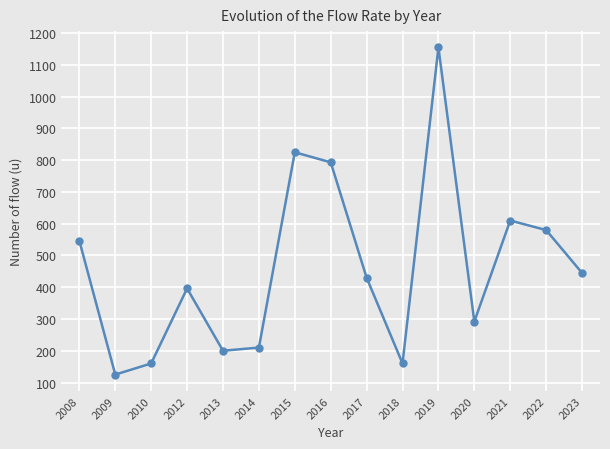

What value does the data have at 2014?

210.0